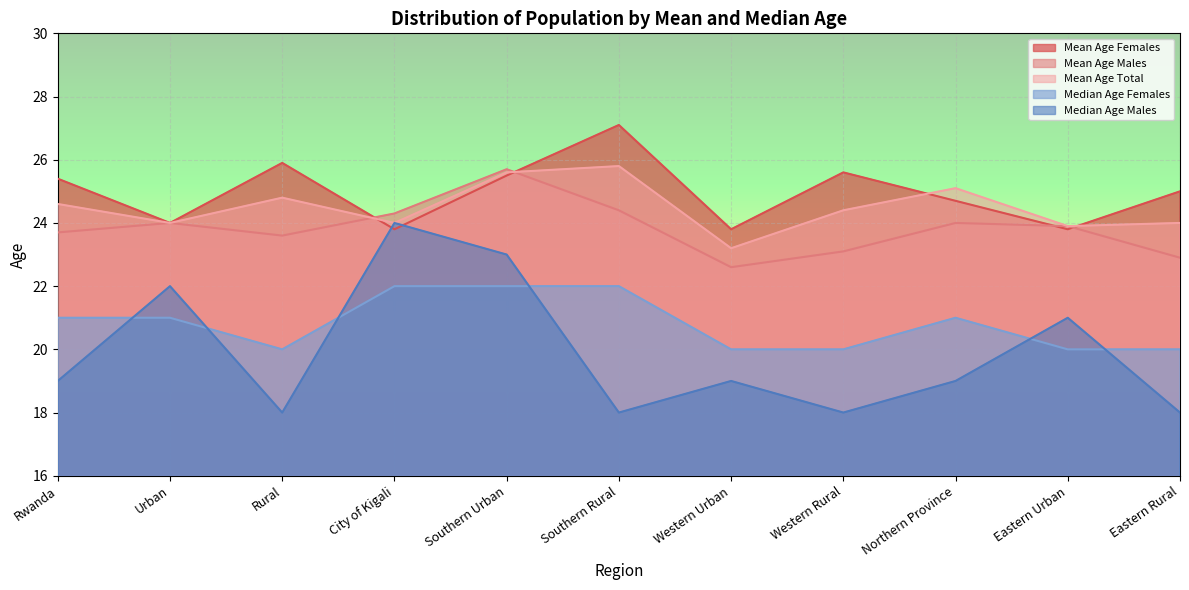

At which label is Mean Age Total closest to 24?

Urban